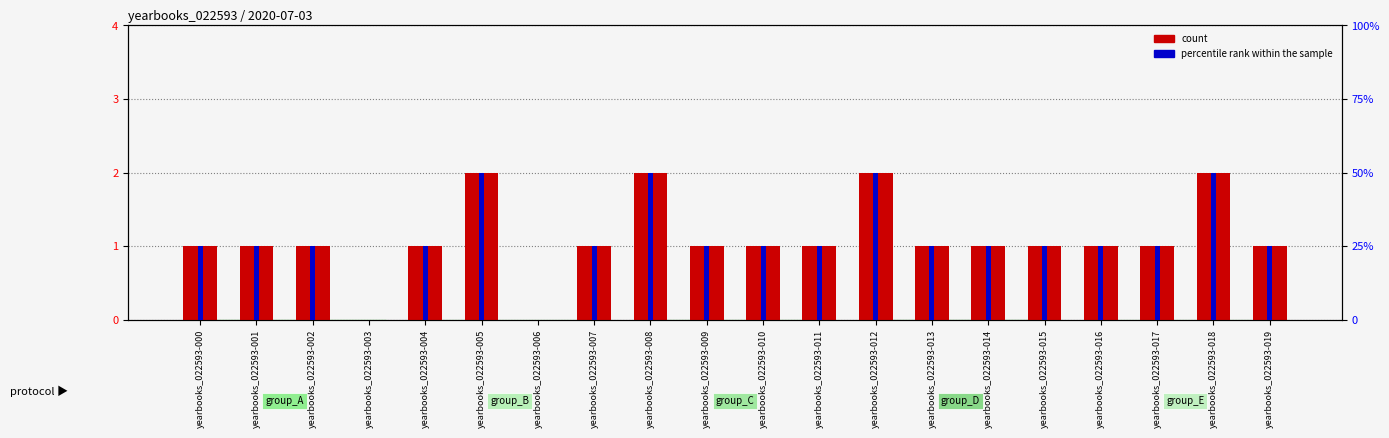

At which label is percentile rank within the sample closest to 50?

yearbooks_022593-000